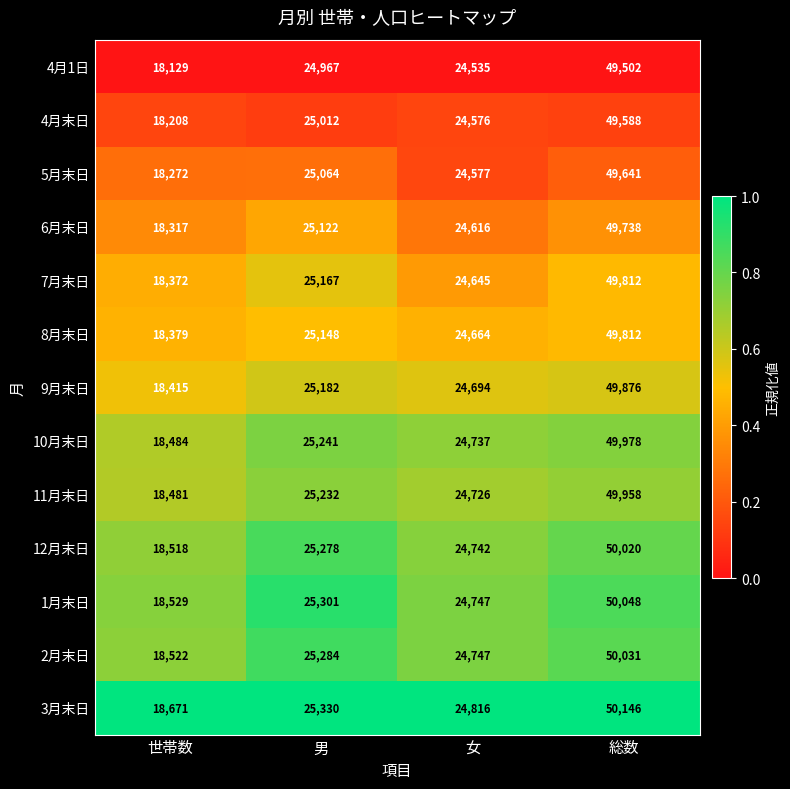

Is the value of 6月末日 at 世帯数 greater than the value of 4月1日 at 女?

No